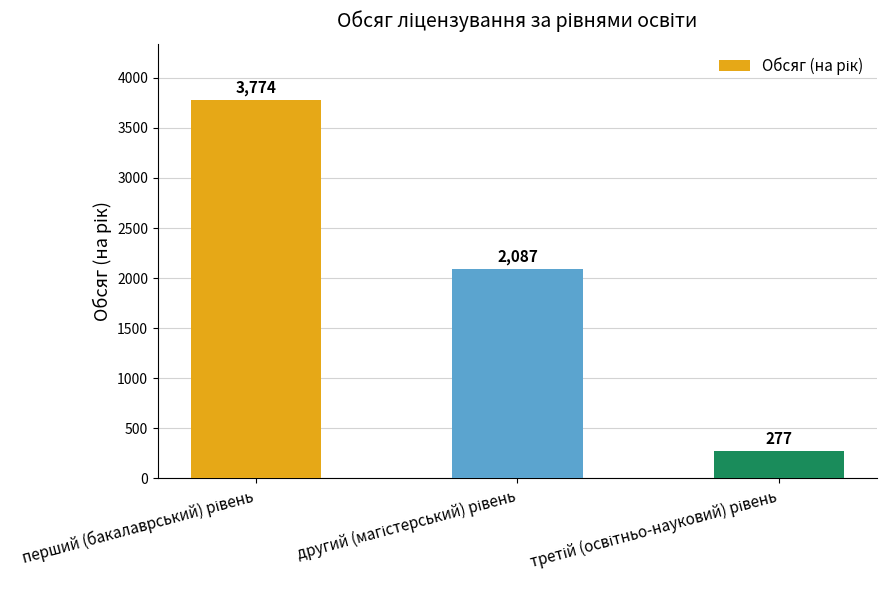

What is the average value?

2046